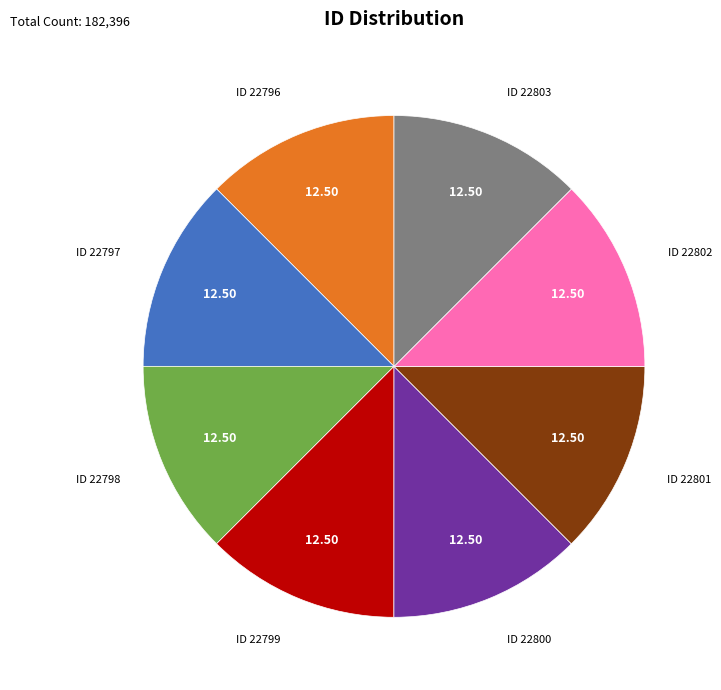

Does any single category account for the majority?

No